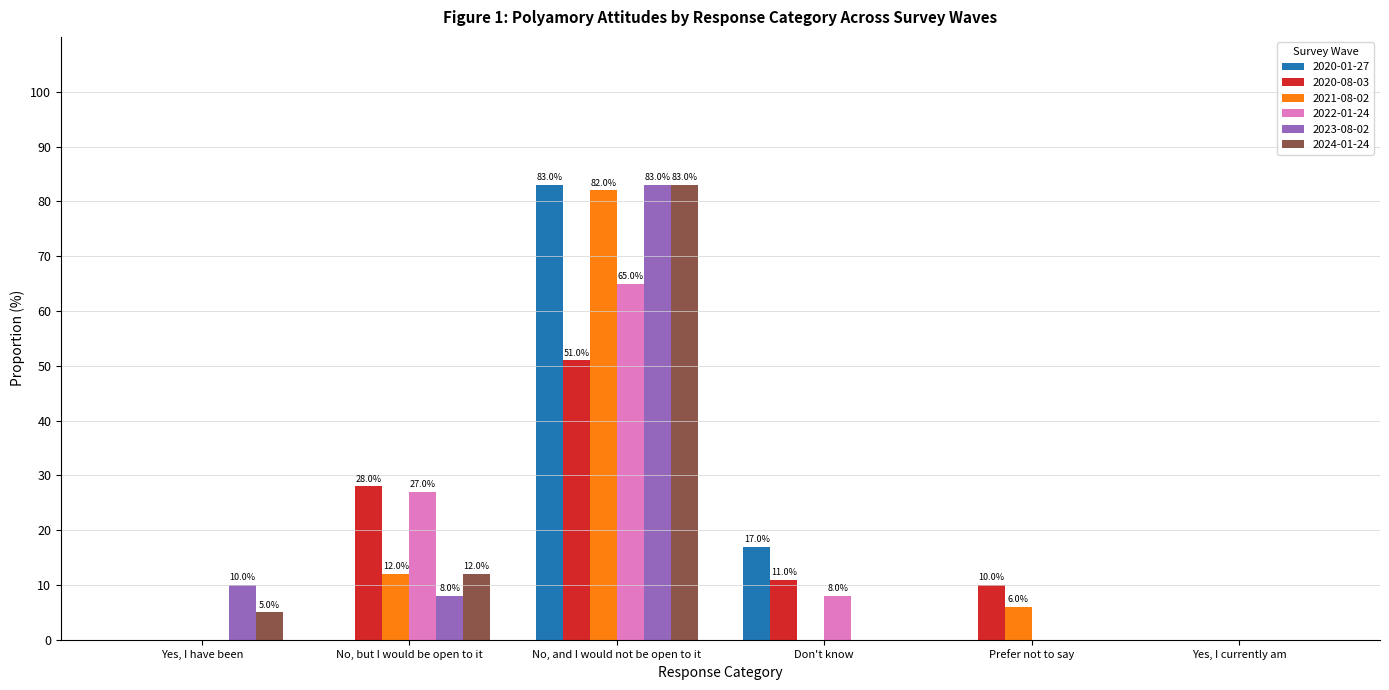

Which series has the largest total across all categories?

2023-08-02